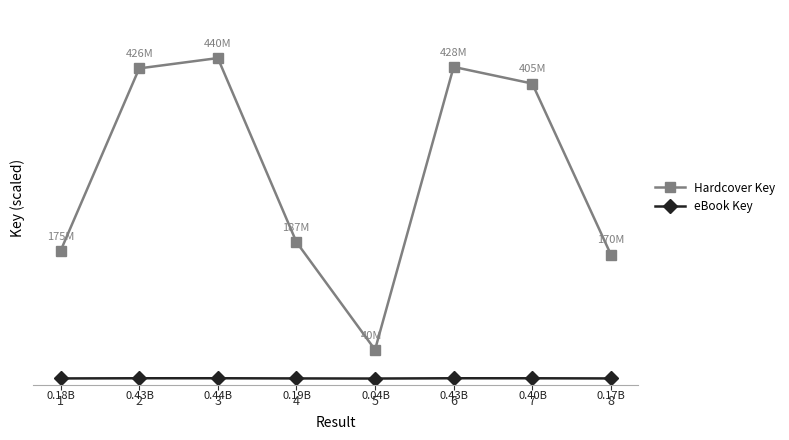

What are all the series names shown in the legend?

Hardcover Key, eBook Key